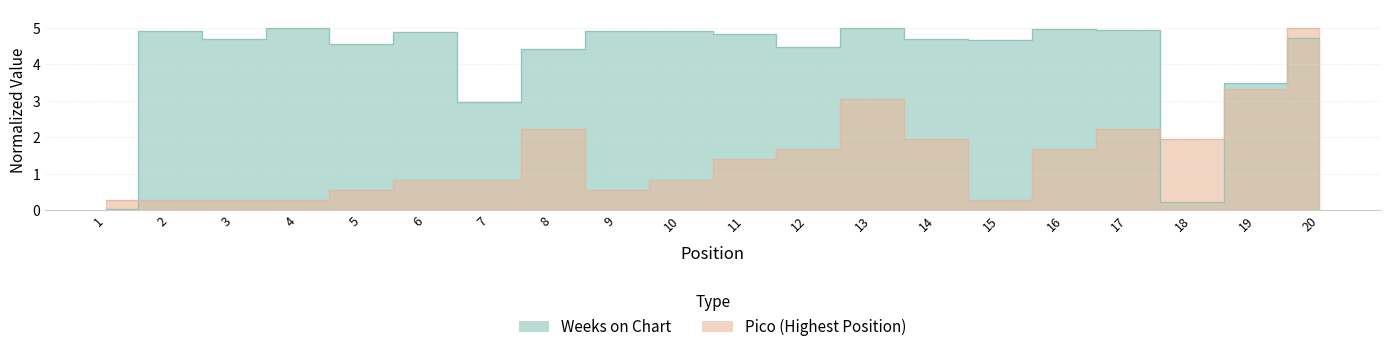

In Weeks on Chart, how many points are higher than both neighbors (excluding endpoints)?

5